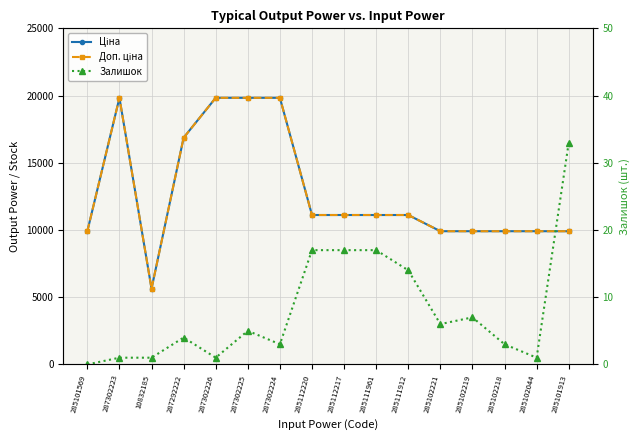

True or false: Залишок and Ціна intersect in this chart.

False